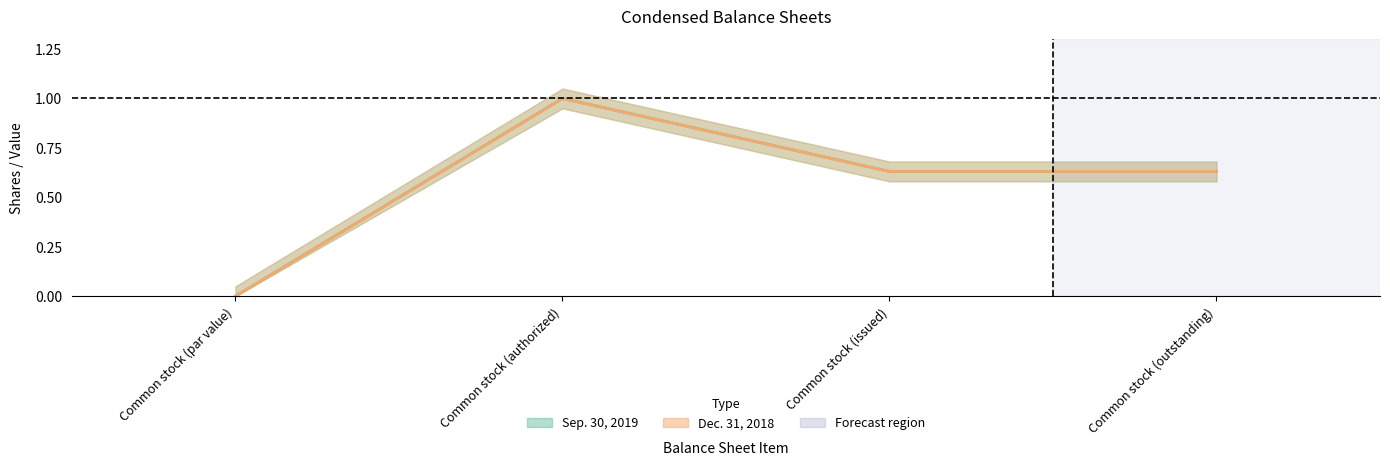

What position from the right is Common stock (issued)?

2